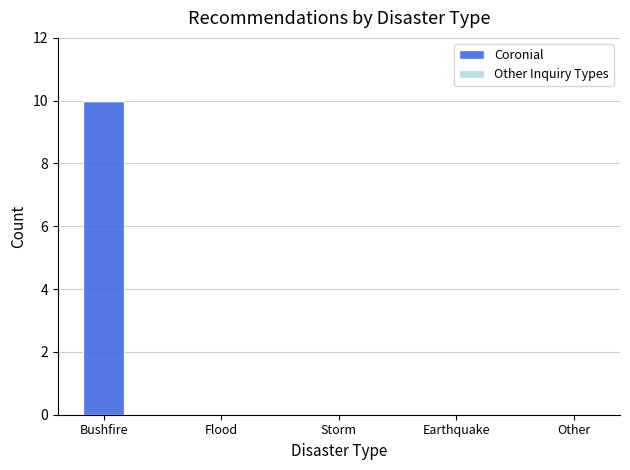

Which has a higher value, Bushfire or Other?

Bushfire